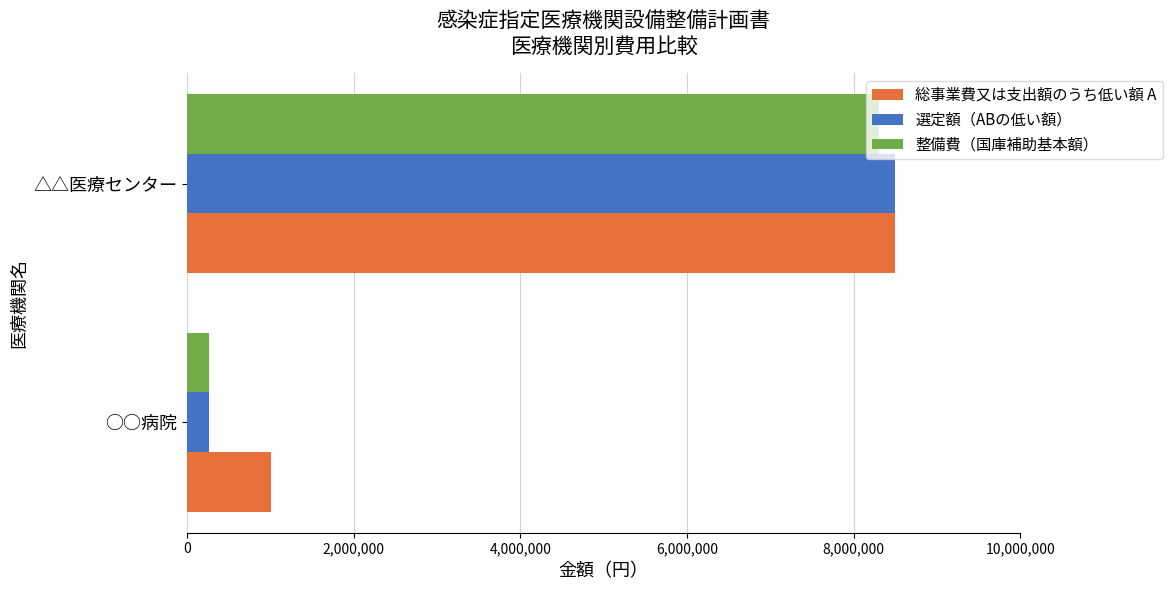

True or false: 総事業費又は支出額のうち低い額 A has a value of 1000000 at ○○病院.

True